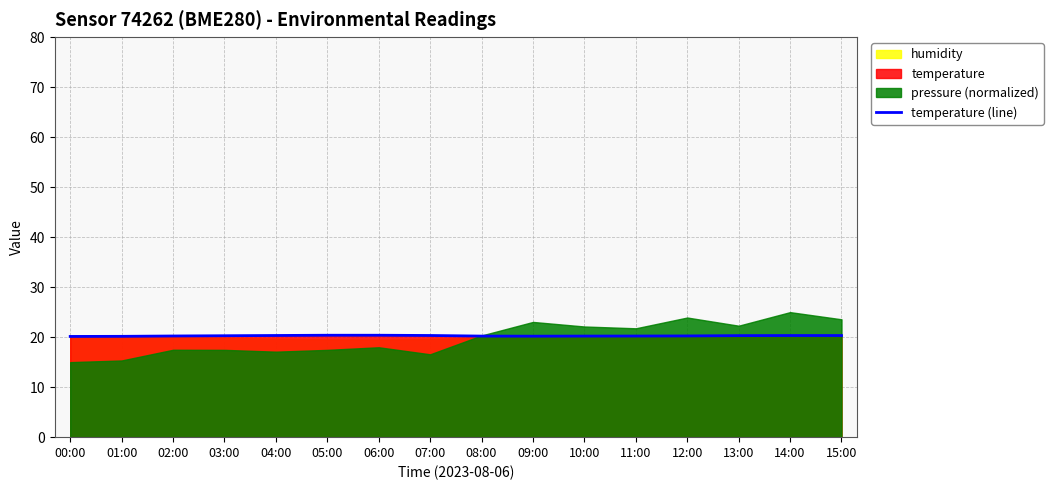

Rank the categories by value from lowest to highest.

00:00, 01:00, 09:00, 08:00, 10:00, 11:00, 02:00, 12:00, 03:00, 13:00, 14:00, 15:00, 04:00, 07:00, 05:00, 06:00